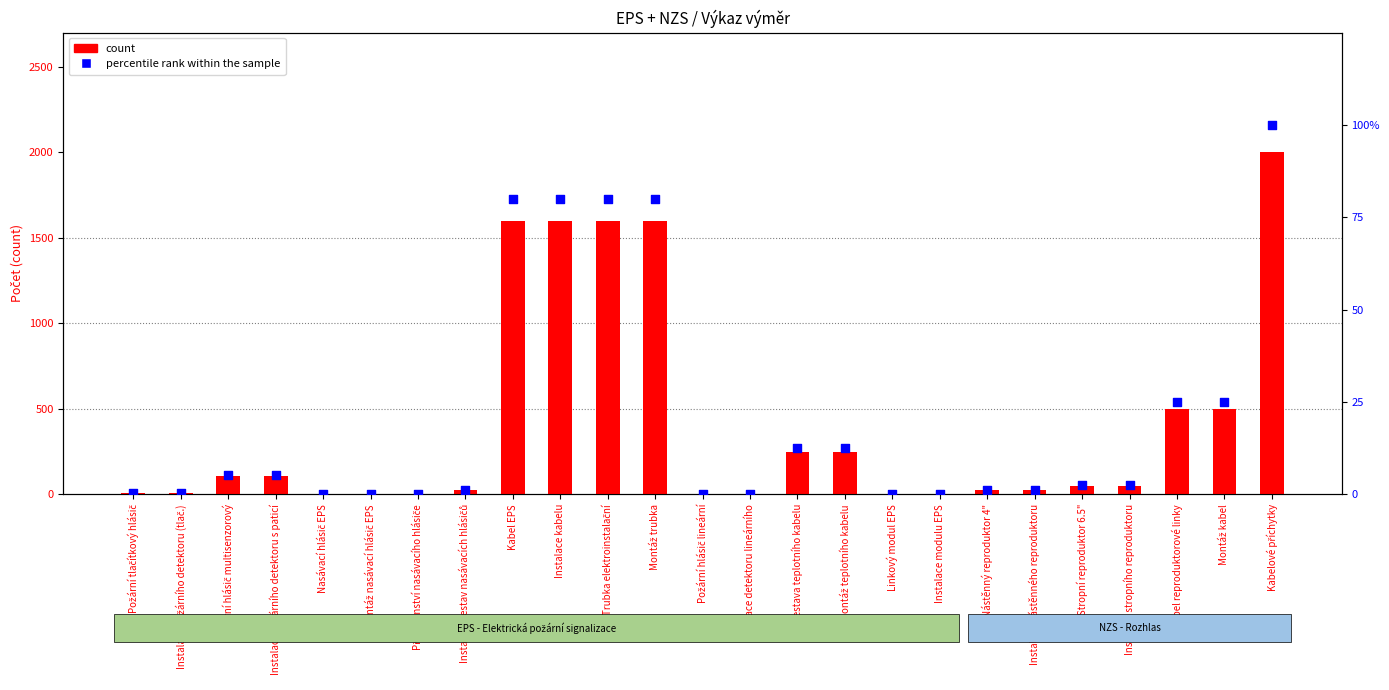

Which series contains the lowest Y value?

percentile rank within the sample